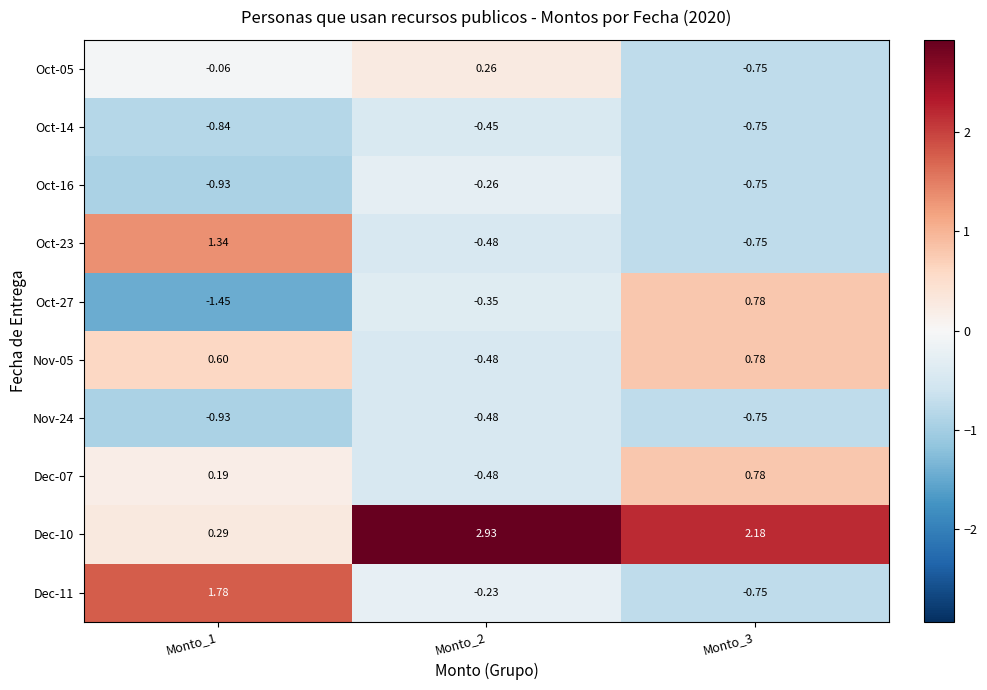

At which category does the chart reach its minimum across all series?

Monto_1